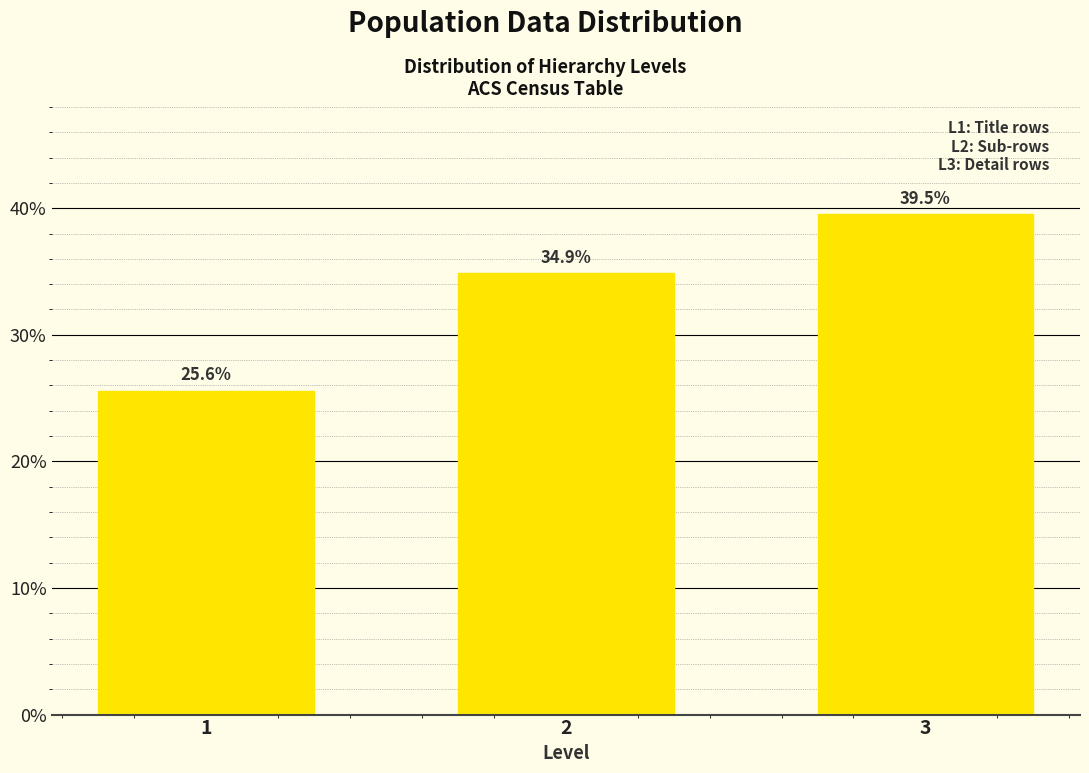

Reading right to left, transcribe all the data shown in this chart.

3=39.5	2=34.9	1=25.6